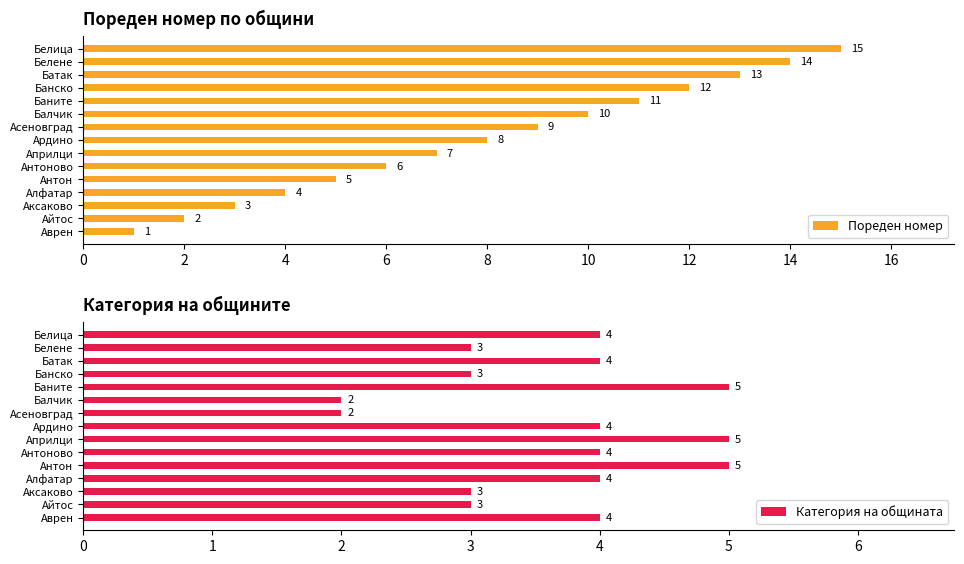

How many values in the Категория на общината series exceed 4?

3